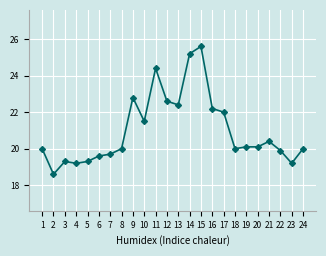

Where is the first local maximum?

3